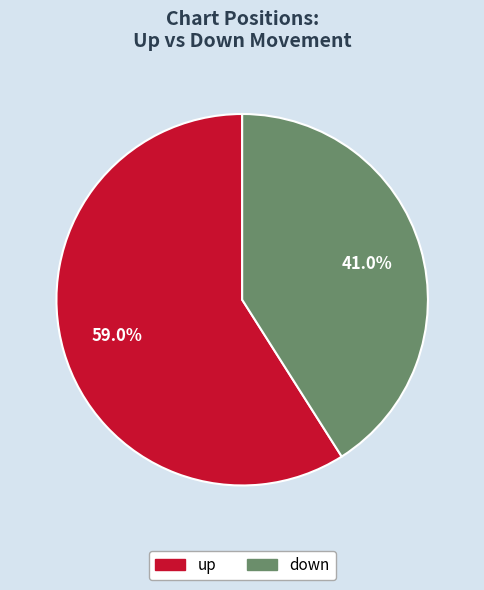

True or false: up accounts for 59% of the total.

True